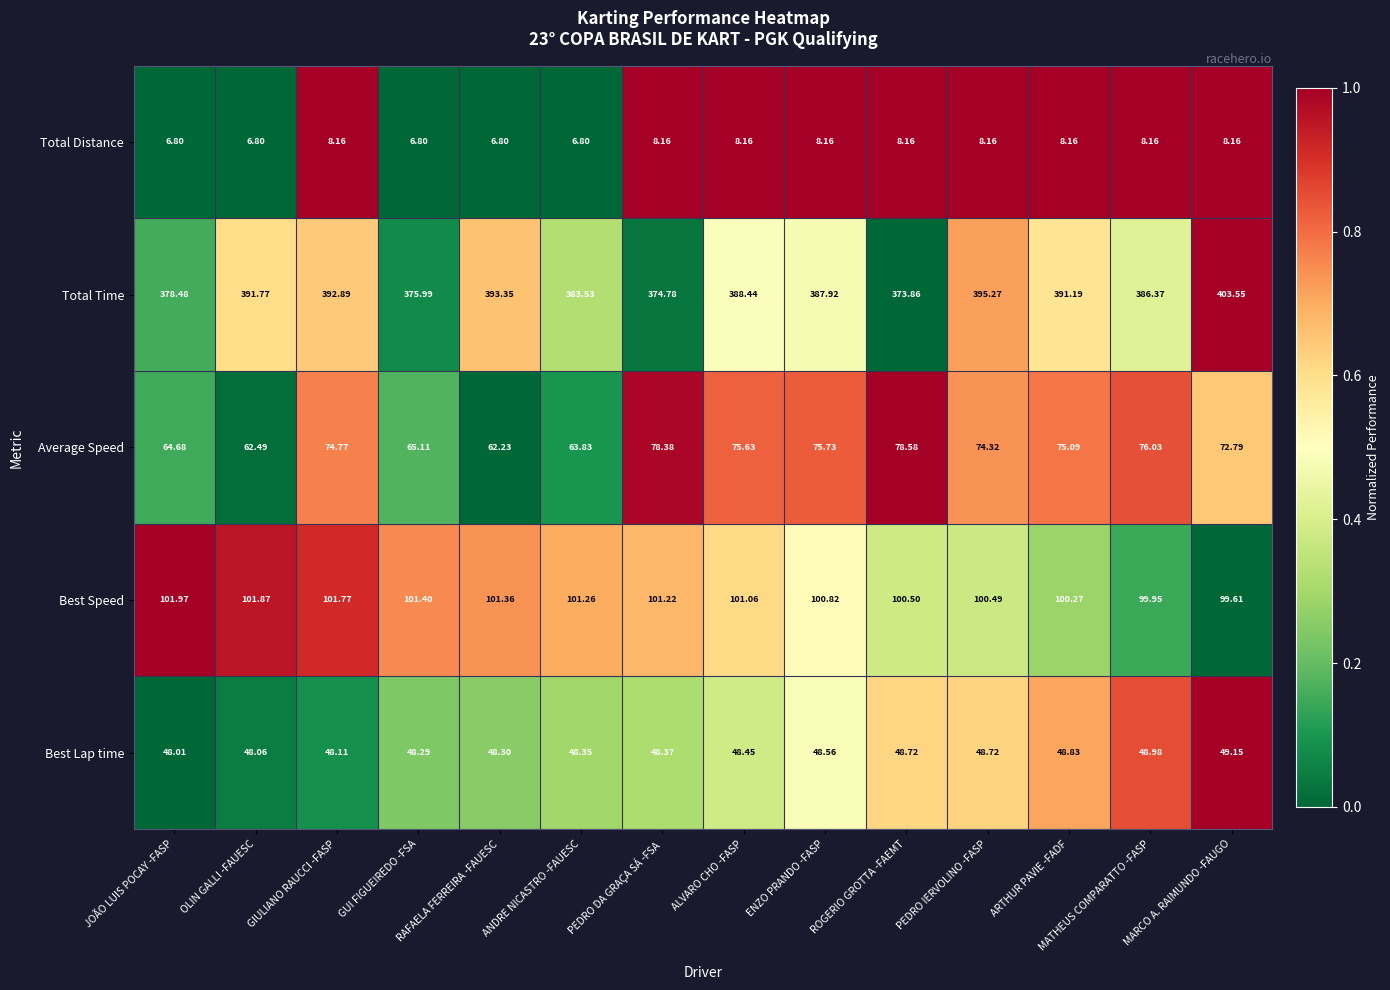

How many distinct data groups are displayed?

5